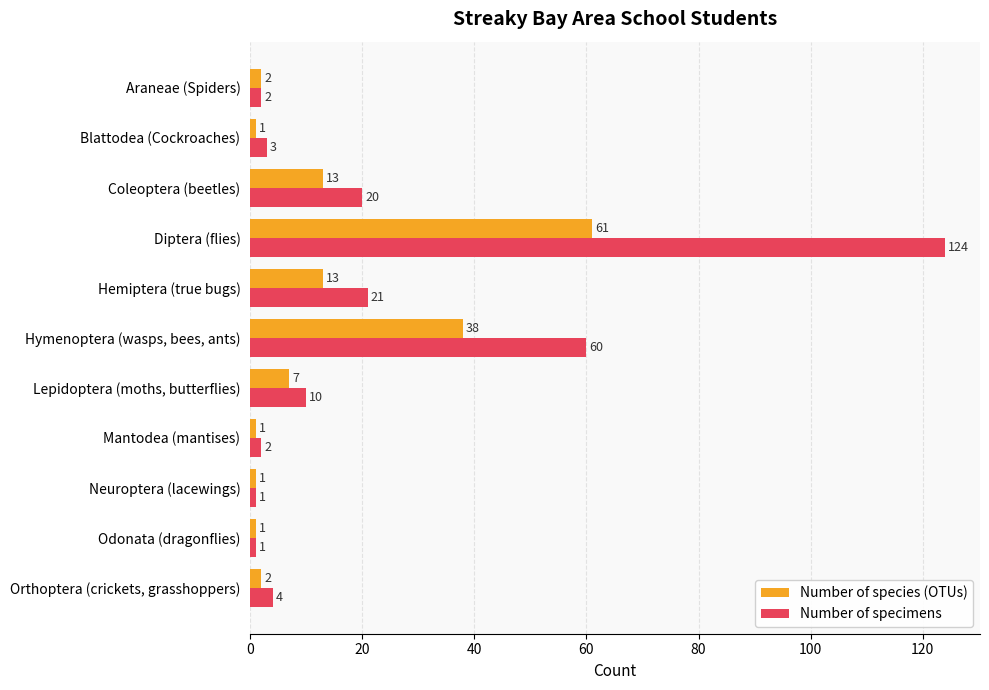

How many values in the Number of species (OTUs) series are below 2?

4